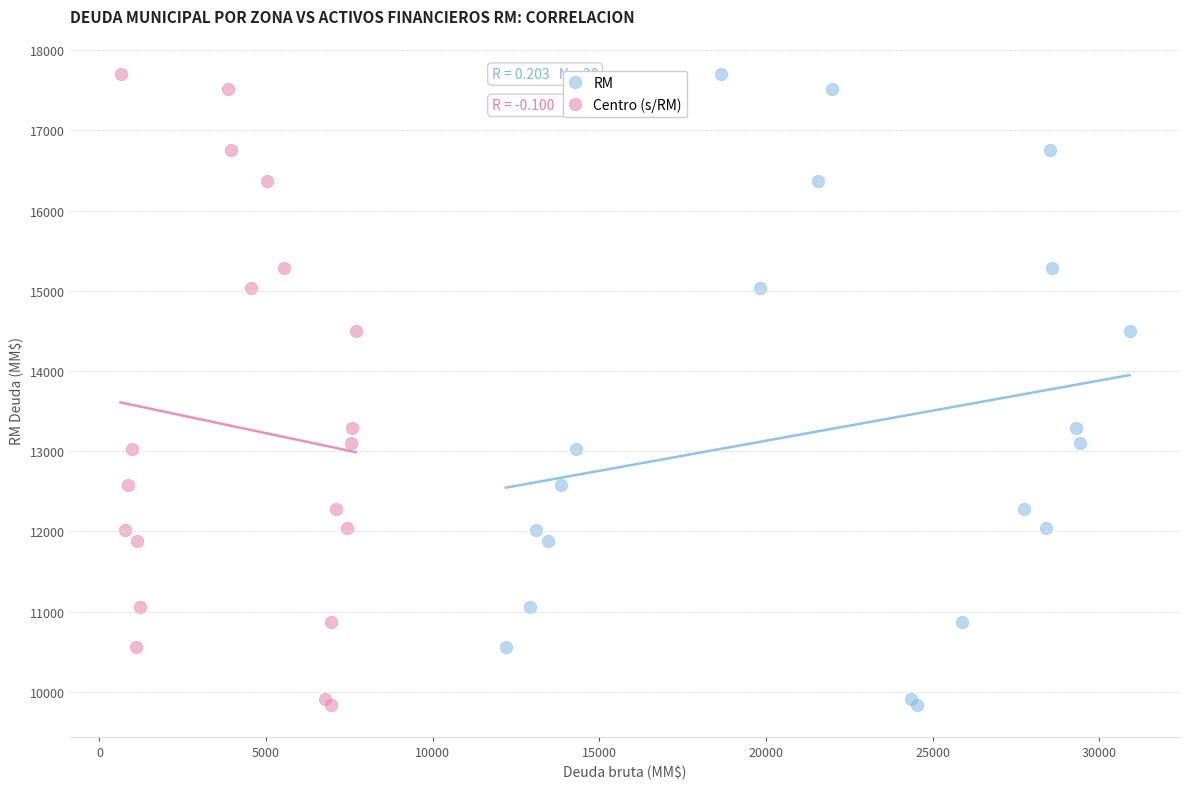

What are all the series names shown in the legend?

RM, Centro (s/RM)